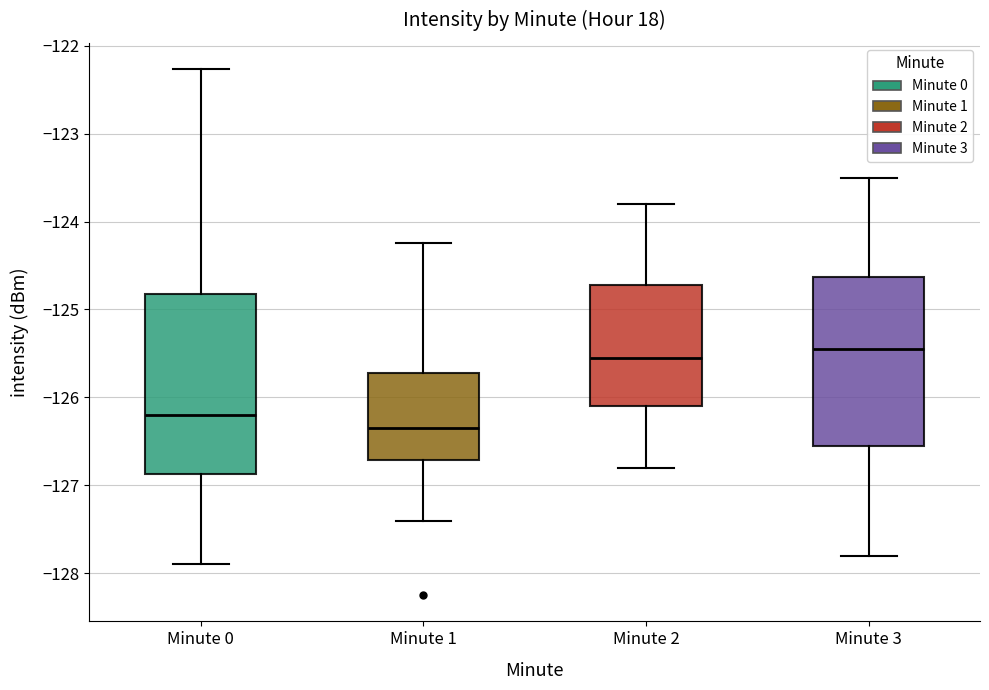

Reading left to right, read every box against the y-axis: the position of its median line, the range the box covers, and the ends of its whiskers. The values are not printed on the chart, so give them approximately, as read against the axis.

Minute 0: median -126.2, box -126.9 to -124.8, whiskers -127.9 to -122.3
Minute 1: median -126.3, box -126.7 to -125.7, whiskers -127.4 to -124.2
Minute 2: median -125.5, box -126.1 to -124.7, whiskers -126.8 to -123.8
Minute 3: median -125.4, box -126.5 to -124.6, whiskers -127.8 to -123.5